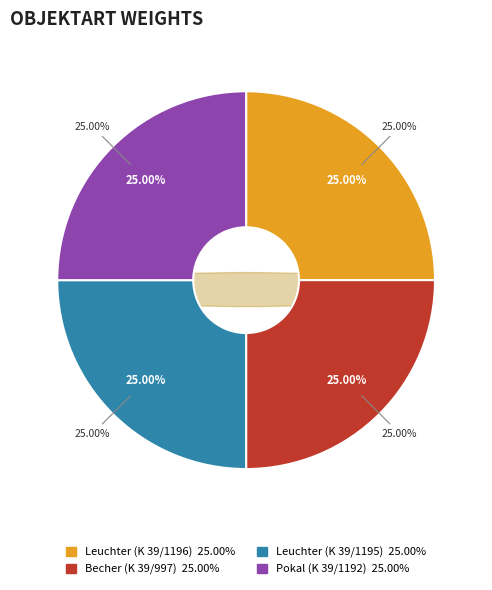

To the nearest percent, what portion does Leuchter (K 39/1196) represent?

25%